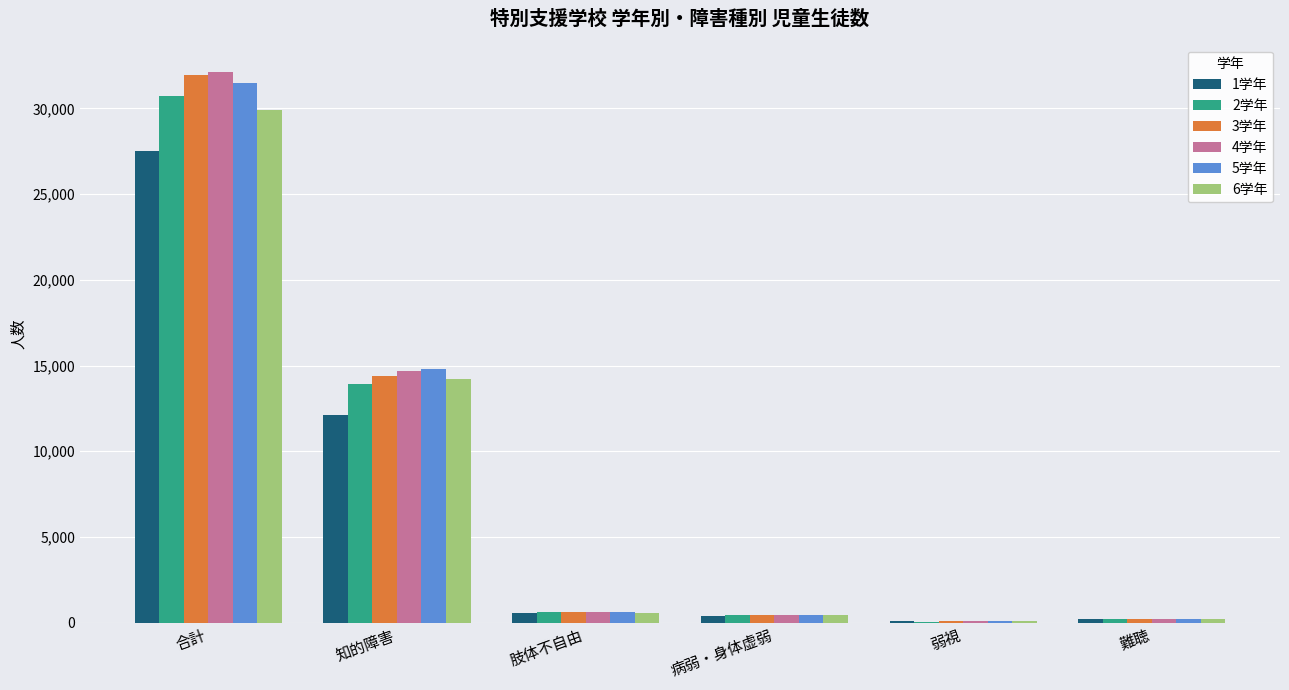

What is the greatest value displayed?

32117